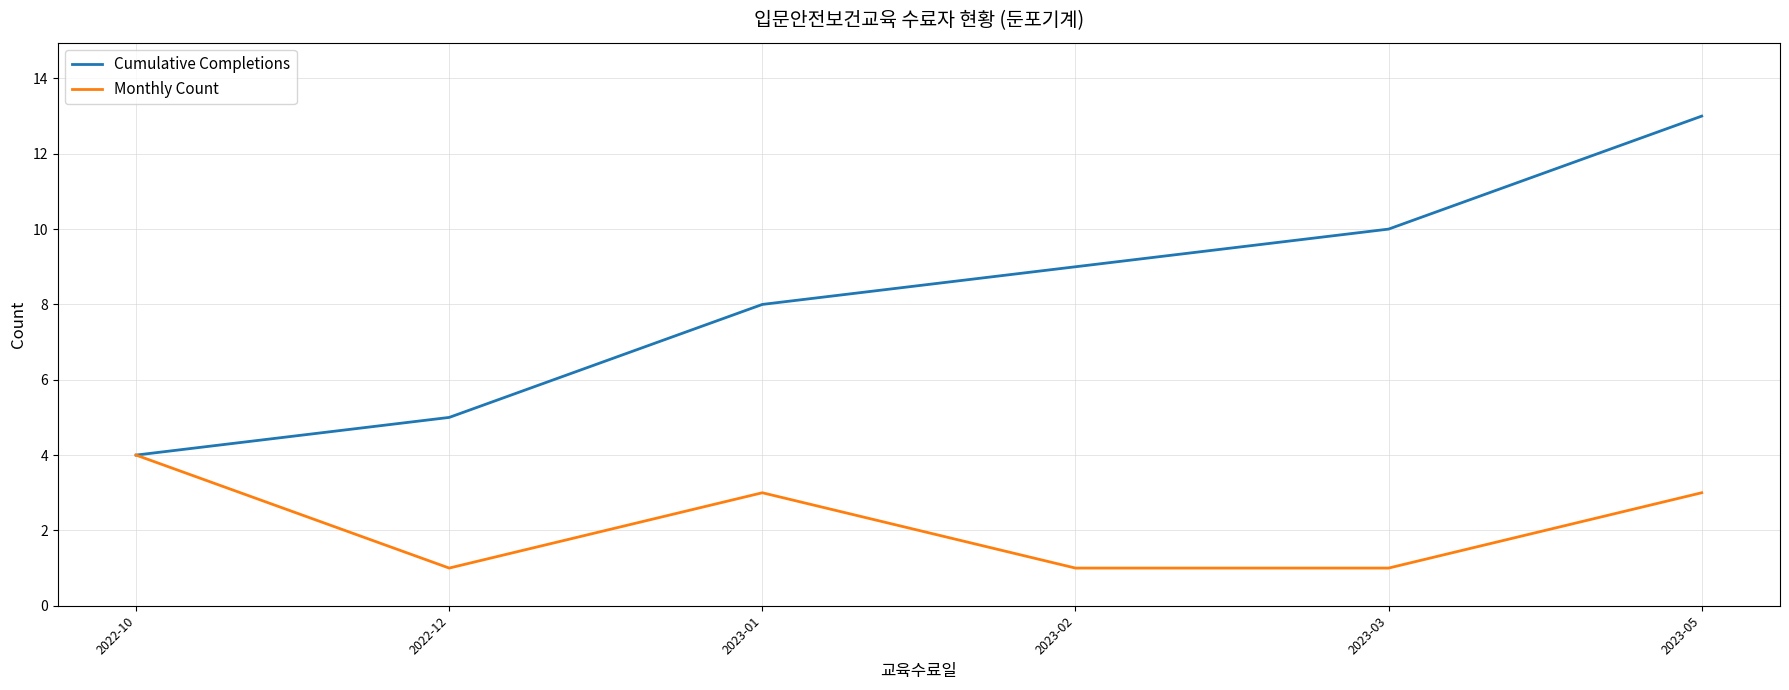

Reading left to right, list all the values displayed in this chart.

Cumulative Completions: 2022-10=4	2022-12=5	2023-01=8	2023-02=9	2023-03=10	2023-05=13
Monthly Count: 2022-10=4	2022-12=1	2023-01=3	2023-02=1	2023-03=1	2023-05=3